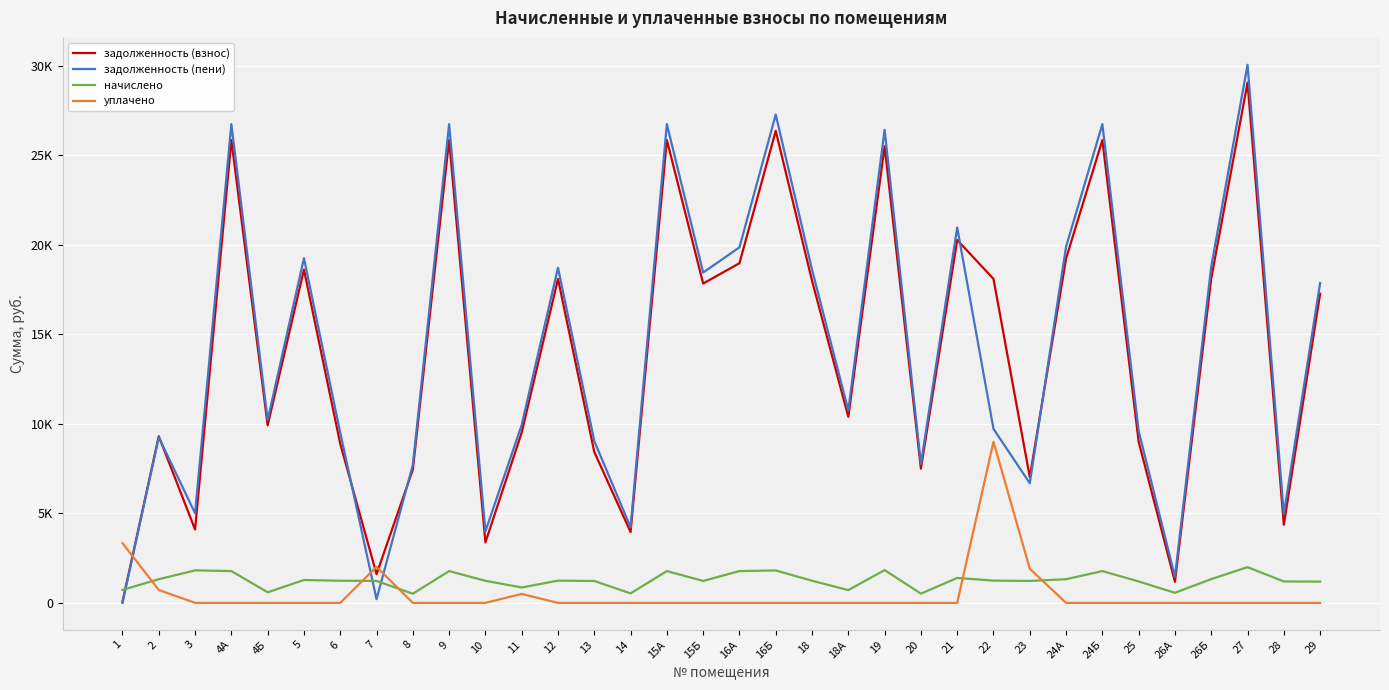

Is this an area chart (filled region under the line)?

No